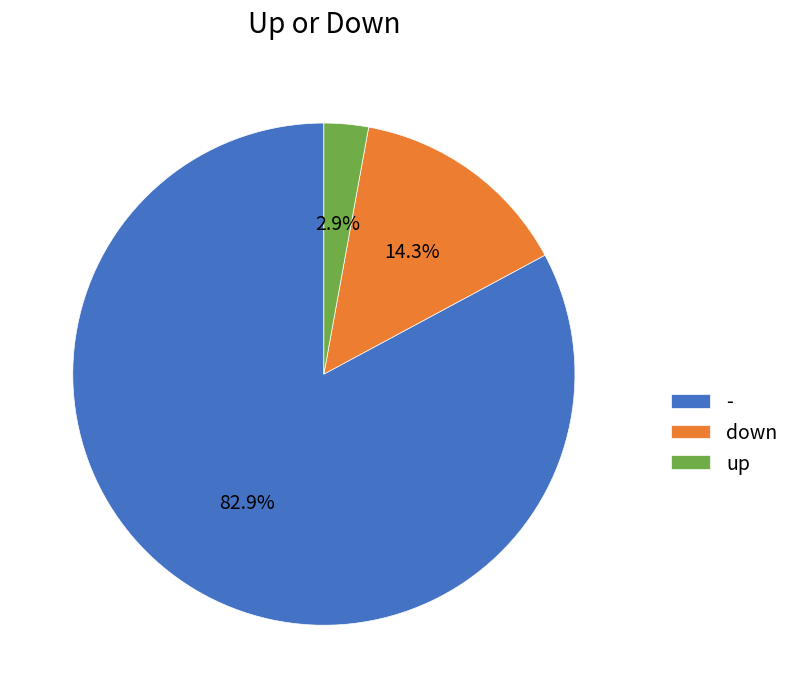

How many slices are in this pie chart?

3